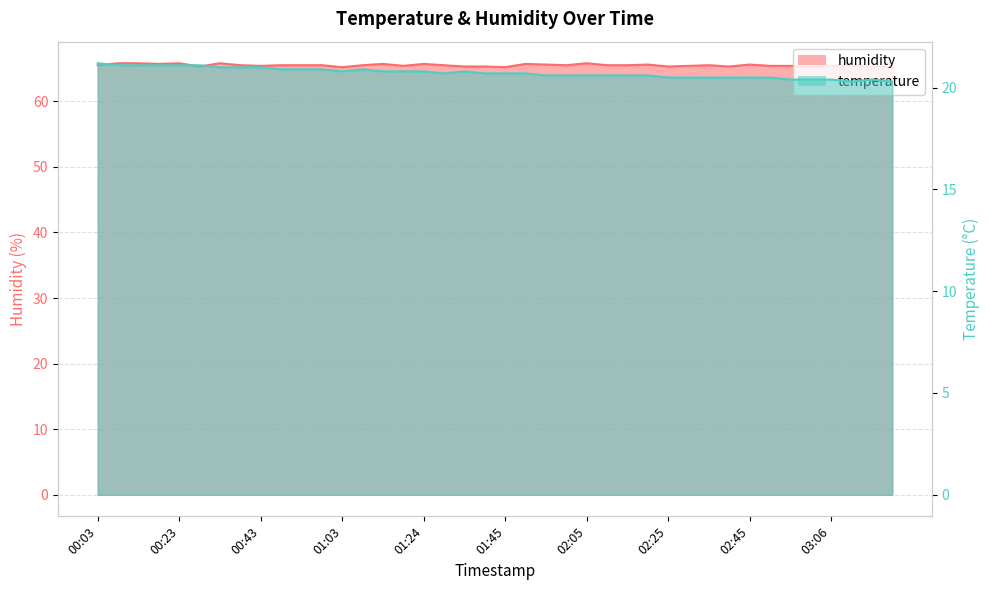

At which category is the sum across all series the highest?

00:08